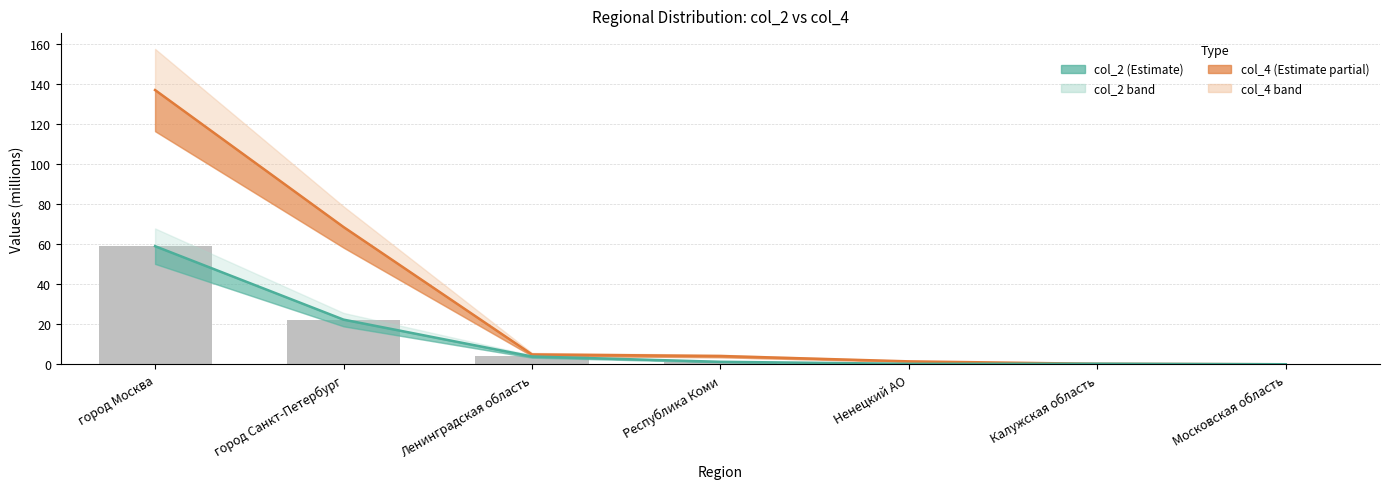

Is the value of col_4 at Московская область greater than the value of col_2 at Калужская область?

No